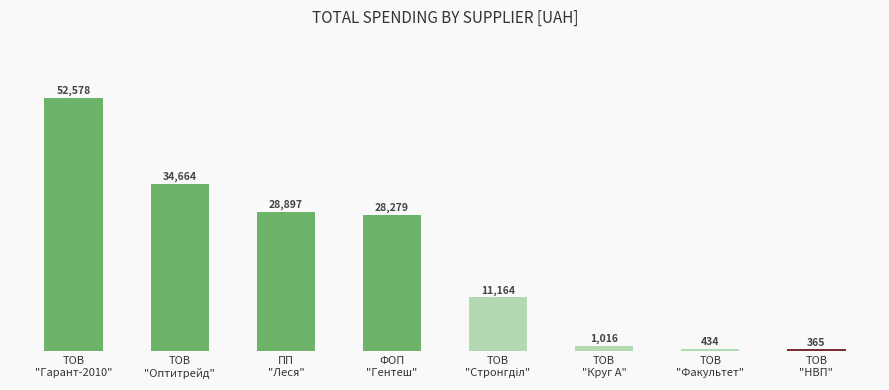

What is the minimum value shown in the chart?

365.0